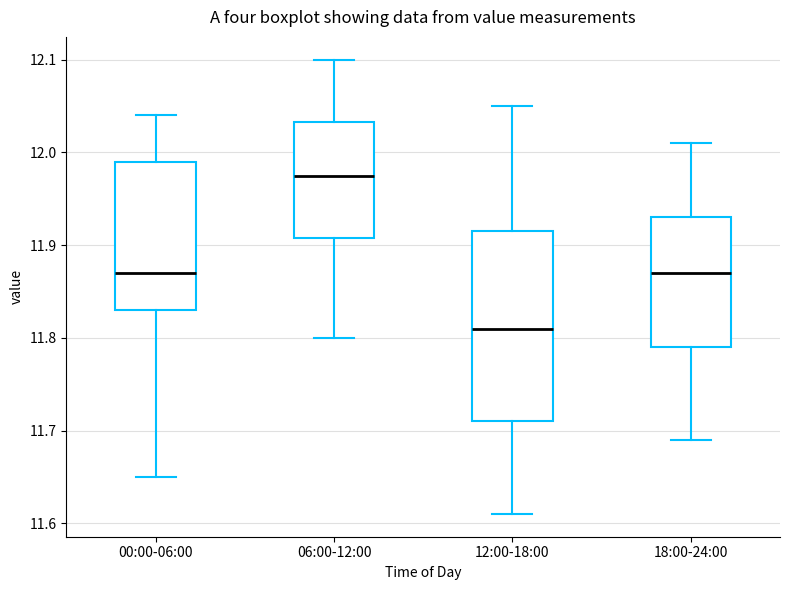

Reading left to right, transcribe this box plot: for each box, give where its median line is, the range the box spans, and where its two whiskers end, as read against the y-axis. The values are not printed on the chart, so give them approximately, as read against the axis.

00:00-06:00: median 11.87, box 11.83 to 11.99, whiskers 11.65 to 12.04
06:00-12:00: median 11.98, box 11.91 to 12.03, whiskers 11.80 to 12.10
12:00-18:00: median 11.81, box 11.71 to 11.92, whiskers 11.61 to 12.05
18:00-24:00: median 11.87, box 11.79 to 11.93, whiskers 11.69 to 12.01